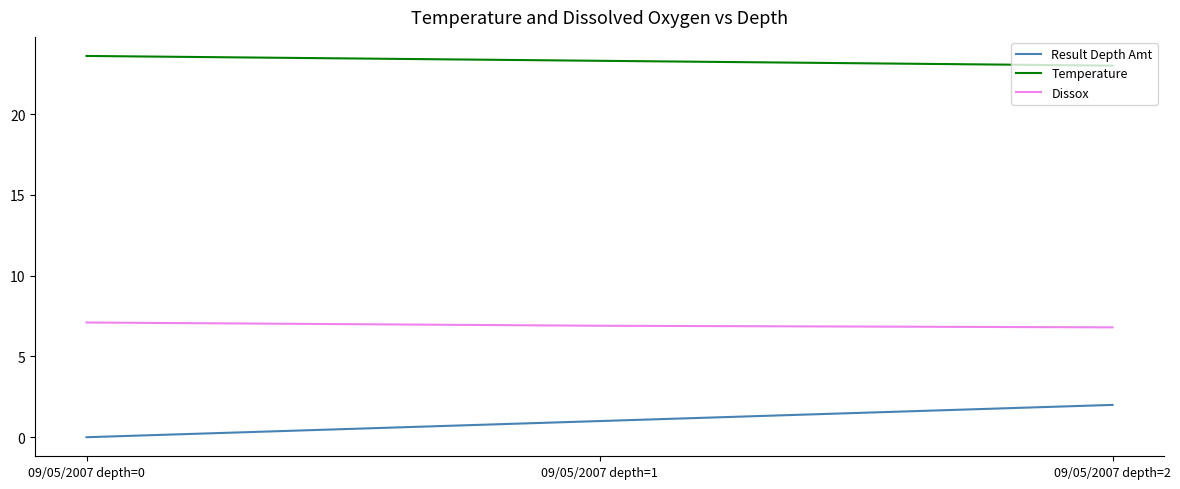

What is the spread (max minus min) of values at 09/05/2007 depth=0?

23.6